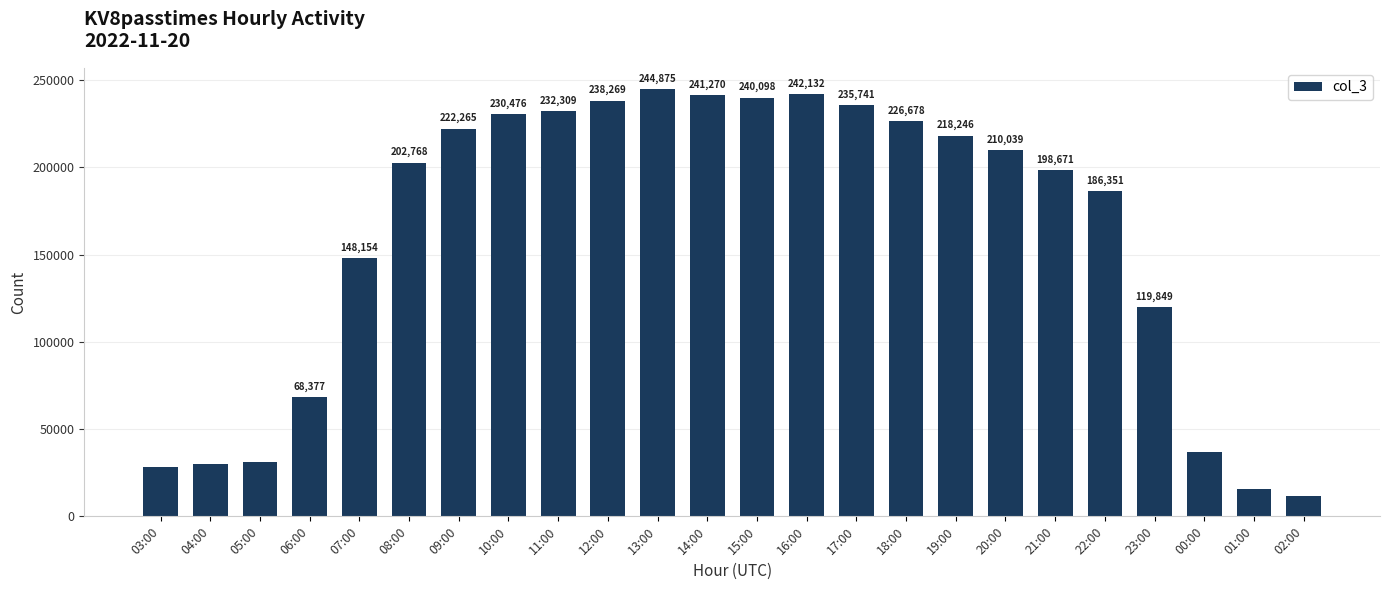

Reading left to right, list all the values displayed in this chart.

28329	29897	31012	68377	148154	202768	222265	230476	232309	238269	244875	241270	240098	242132	235741	226678	218246	210039	198671	186351	119849	36752	15570	11708